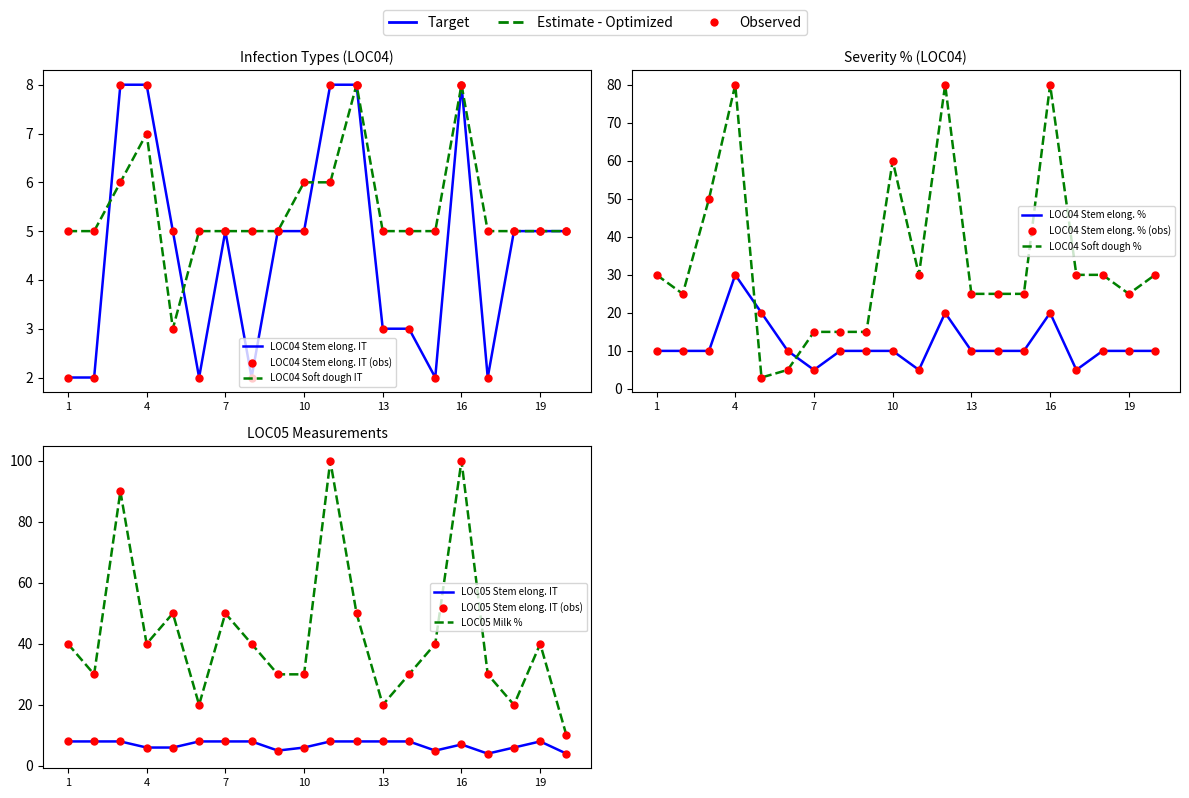

Which series has the largest total across all categories?

LOC05 Milk %